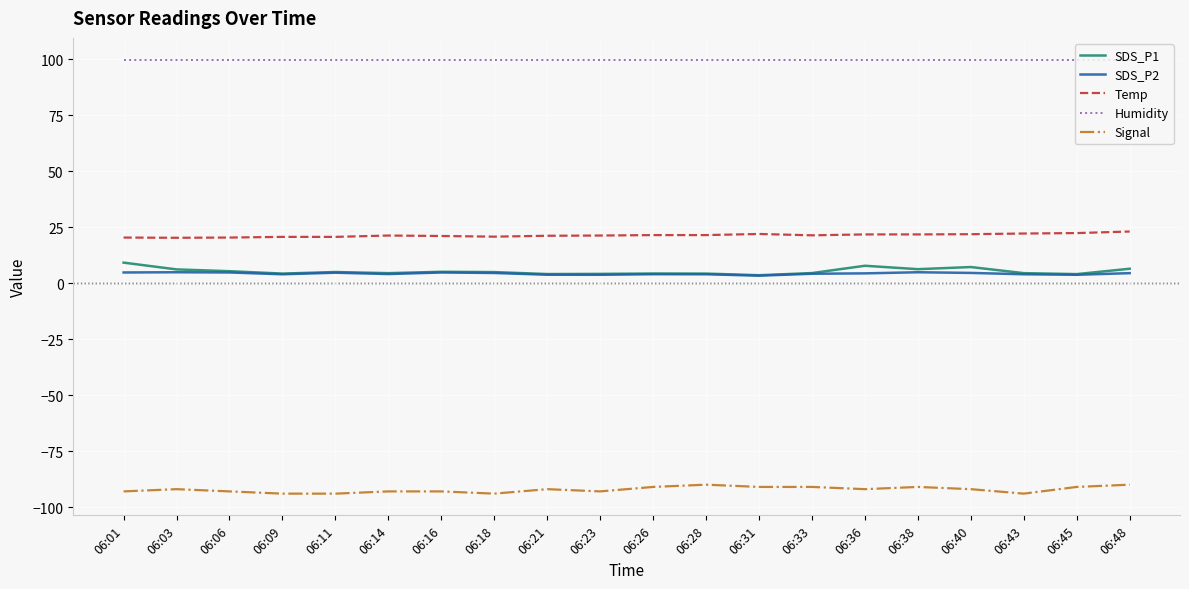

True or false: Temp and SDS_P1 intersect in this chart.

False